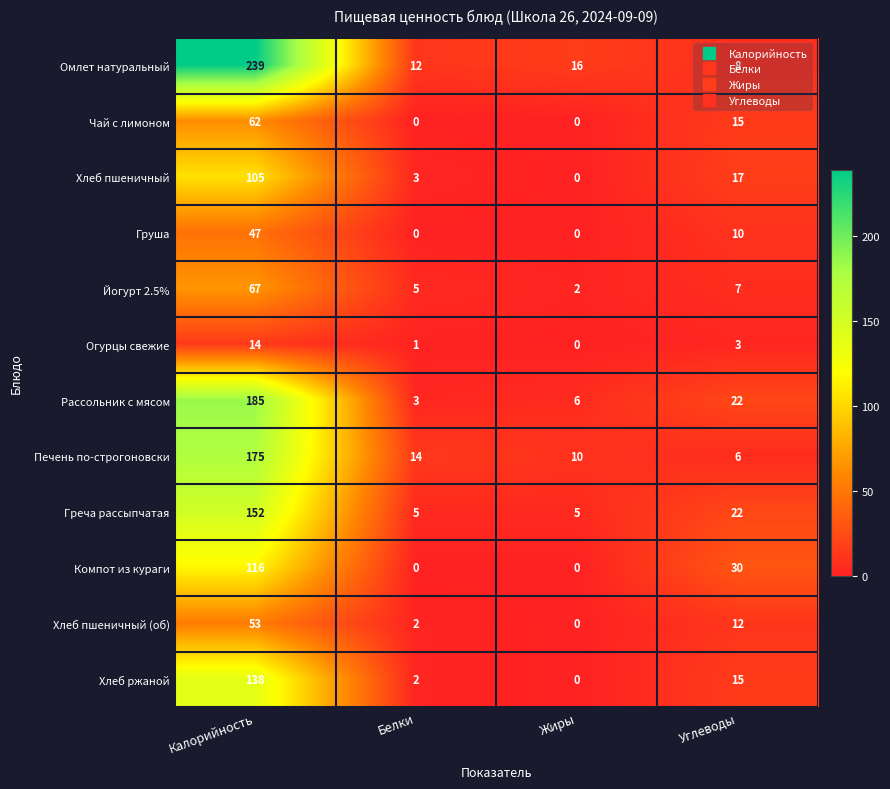

Where is Груша nearest to the value 23?

Углеводы